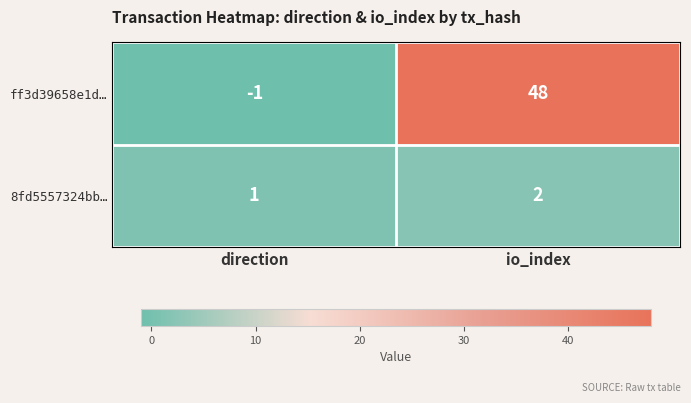

Count the number of data series in this chart.

2